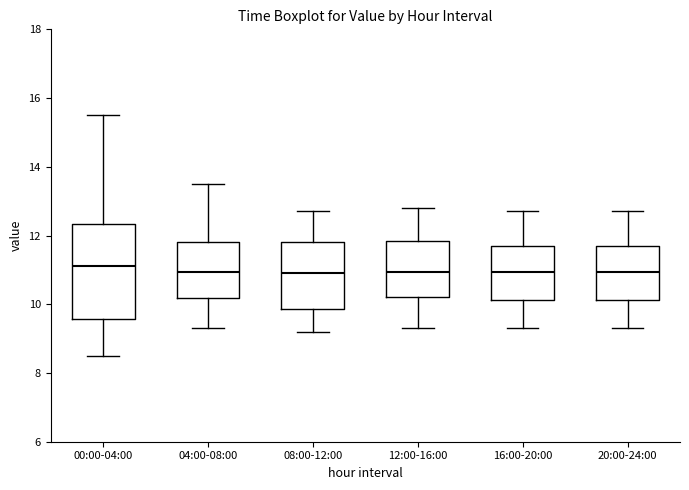

Reading left to right, transcribe this box plot: for each box, give where its median line is, the range the box spans, and where its two whiskers end, as read against the y-axis. The values are not printed on the chart, so give them approximately, as read against the axis.

00:00-04:00: median 11.2, box 9.6 to 12.4, whiskers 8.6 to 15.6
04:00-08:00: median 11.0, box 10.2 to 11.8, whiskers 9.4 to 13.6
08:00-12:00: median 11.0, box 9.8 to 11.8, whiskers 9.2 to 12.8
12:00-16:00: median 11.0, box 10.2 to 11.8, whiskers 9.4 to 12.8
16:00-20:00: median 11.0, box 10.2 to 11.8, whiskers 9.4 to 12.8
20:00-24:00: median 11.0, box 10.2 to 11.8, whiskers 9.4 to 12.8